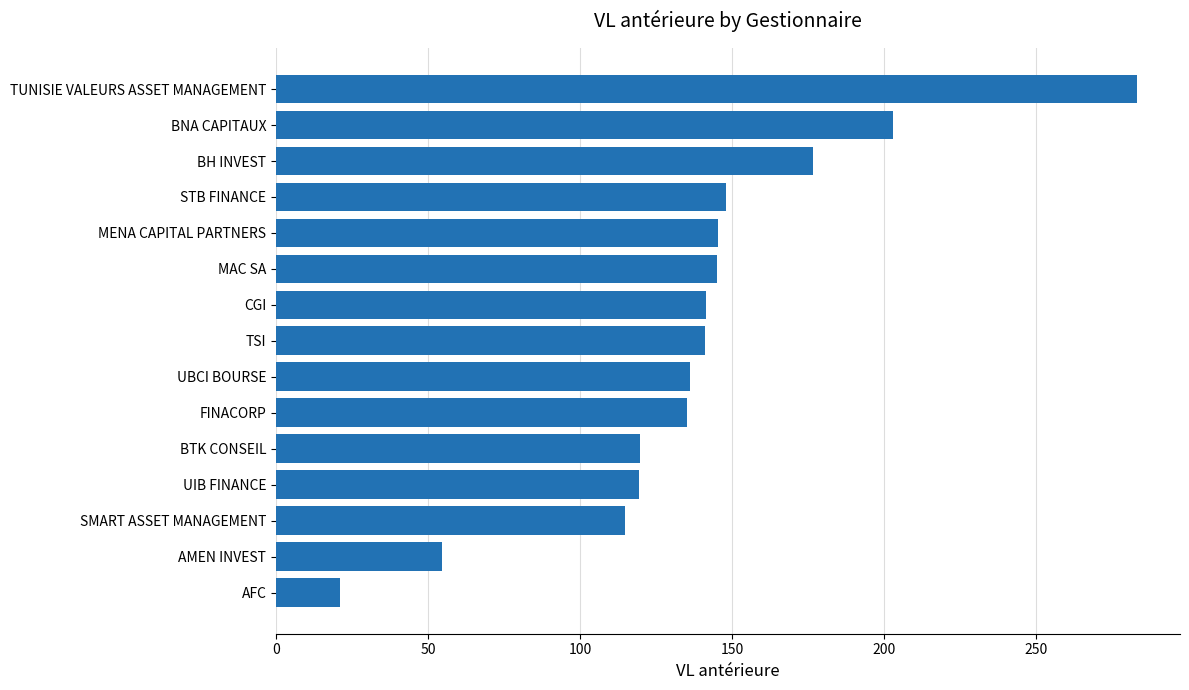

What is the difference between the values at AMEN INVEST and MAC SA?

90.3